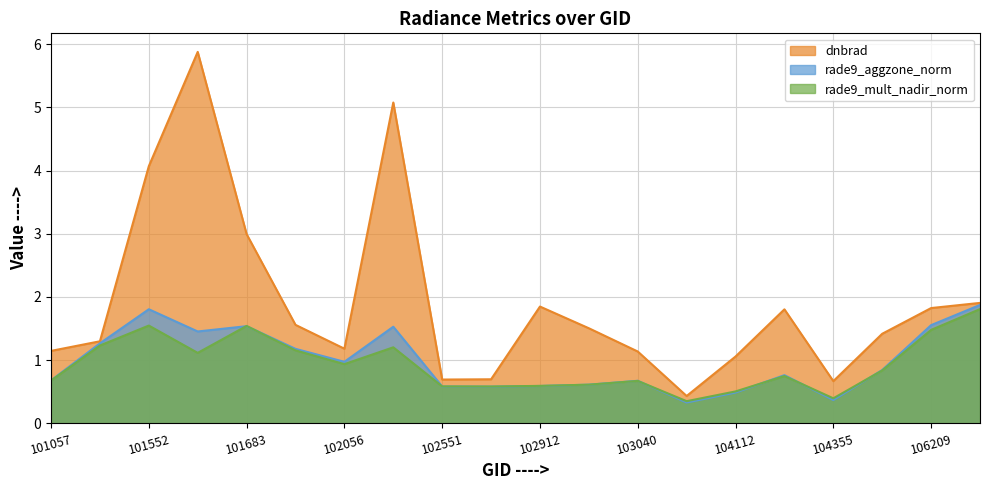

Does the chart have visible grid lines?

Yes